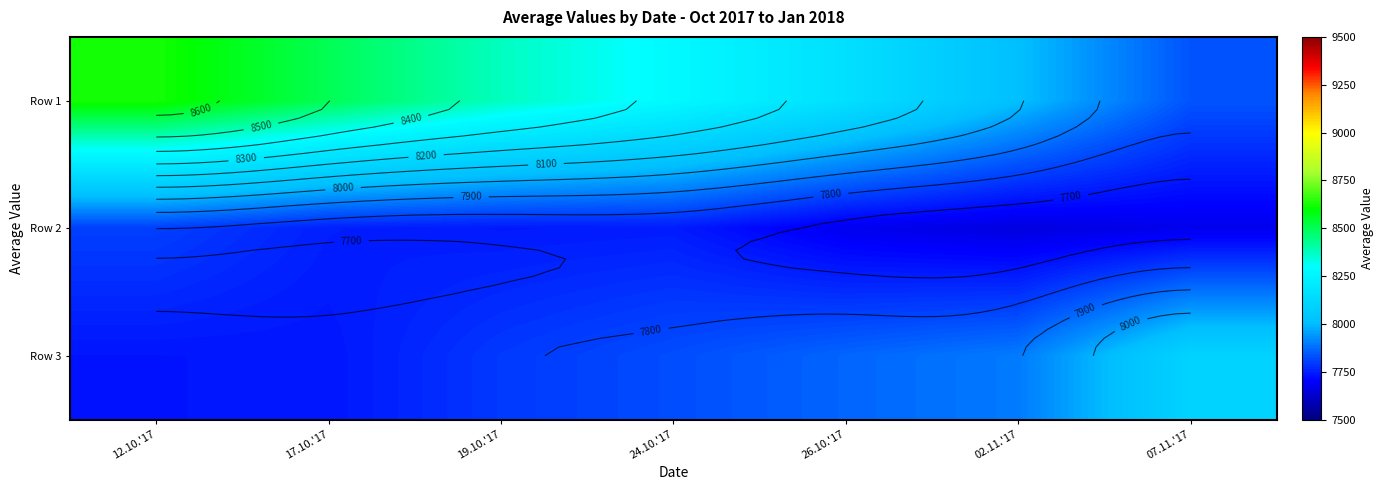

Which label corresponds to the largest value in the chart?

12.10.'17